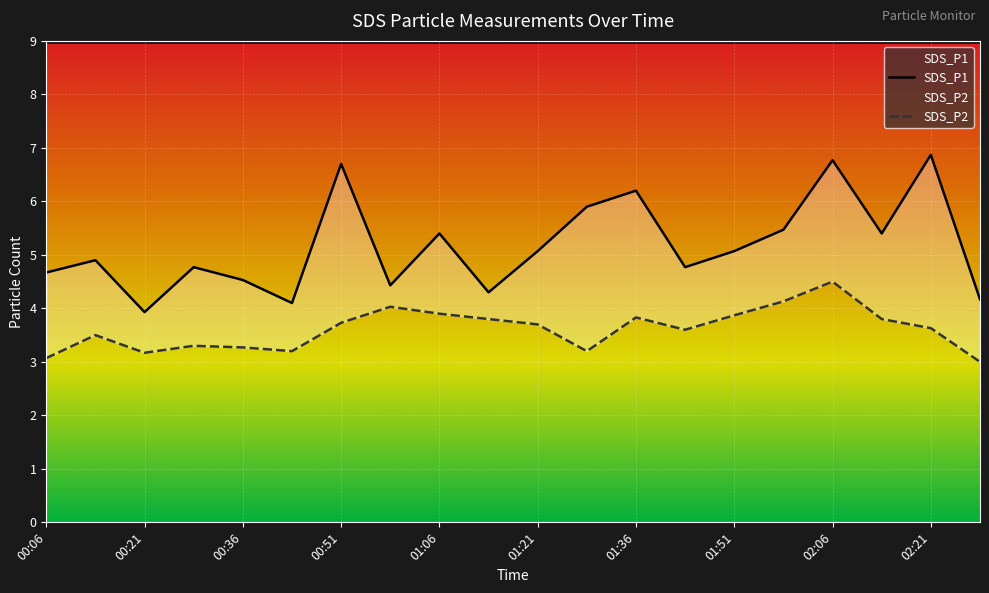

Is it true that SDS_P2 equals 3.0 at 02:29?

True